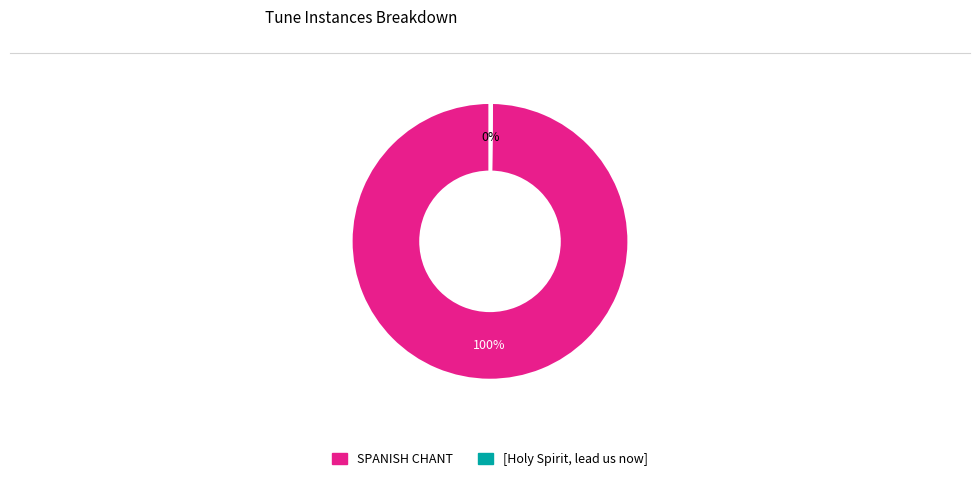

What percentage is the SPANISH CHANT slice, to the nearest percent?

100%